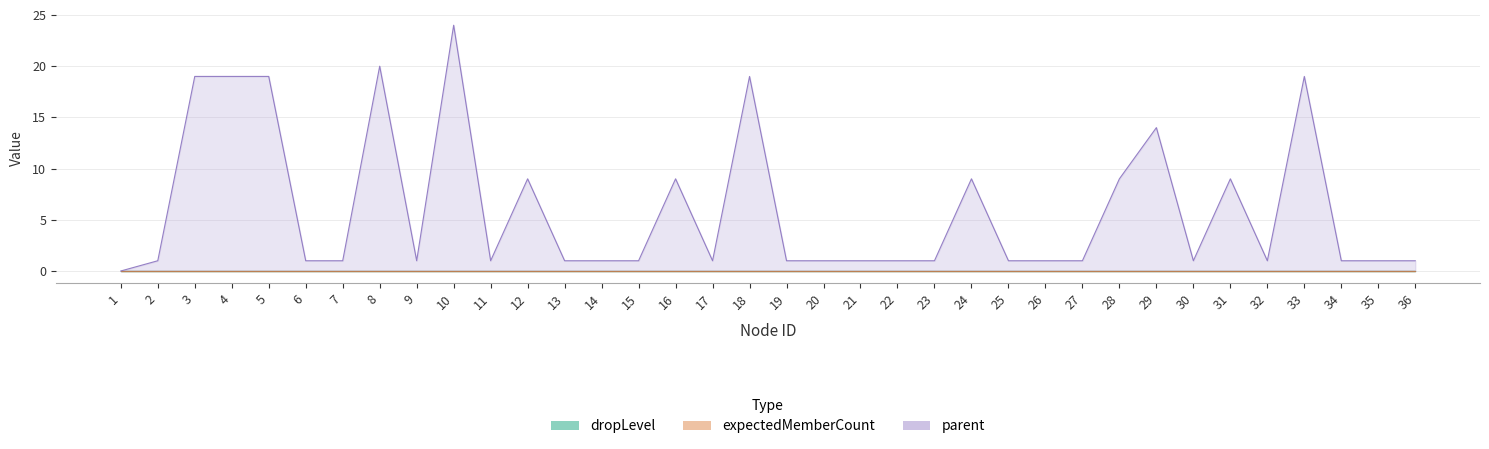

At which label does parent reach its peak?

10